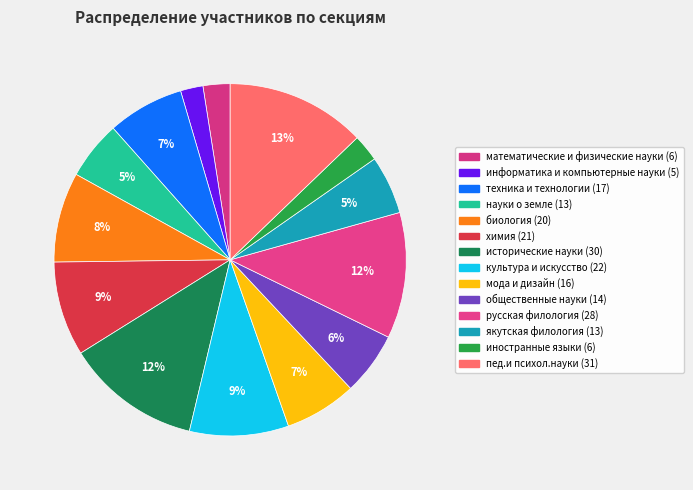

What is the ratio of the value at науки о земле to the value at исторические науки?

0.4